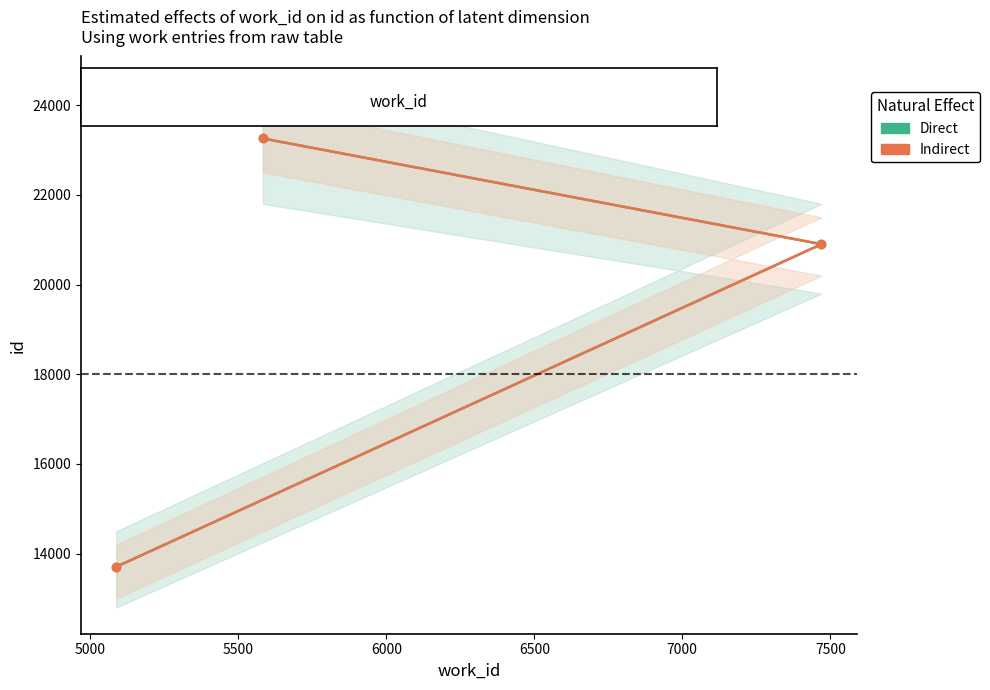

How many distinct data groups are displayed?

2